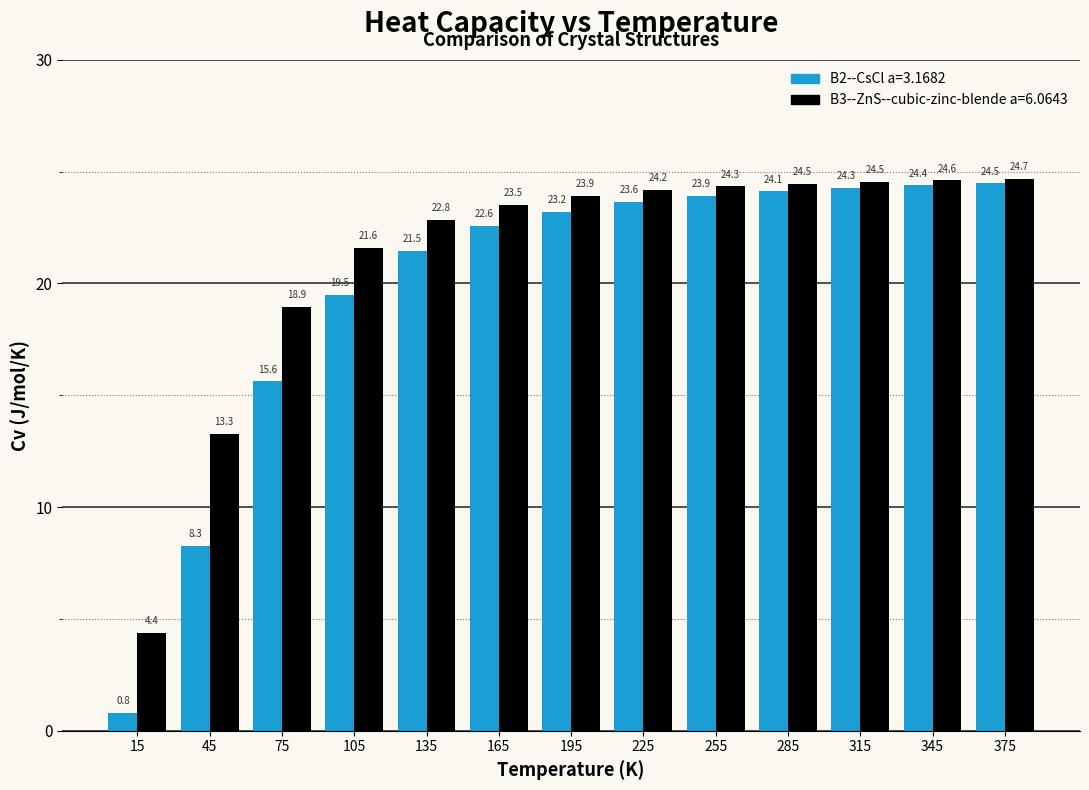

Reading left to right, transcribe all the data shown in this chart.

B2--CsCl a=3.1682: 0.8	8.3	15.6	19.5	21.5	22.6	23.2	23.6	23.9	24.1	24.3	24.4	24.5
B3--ZnS--cubic-zinc-blende a=6.0643: 4.4	13.3	18.9	21.6	22.8	23.5	23.9	24.2	24.3	24.5	24.5	24.6	24.7